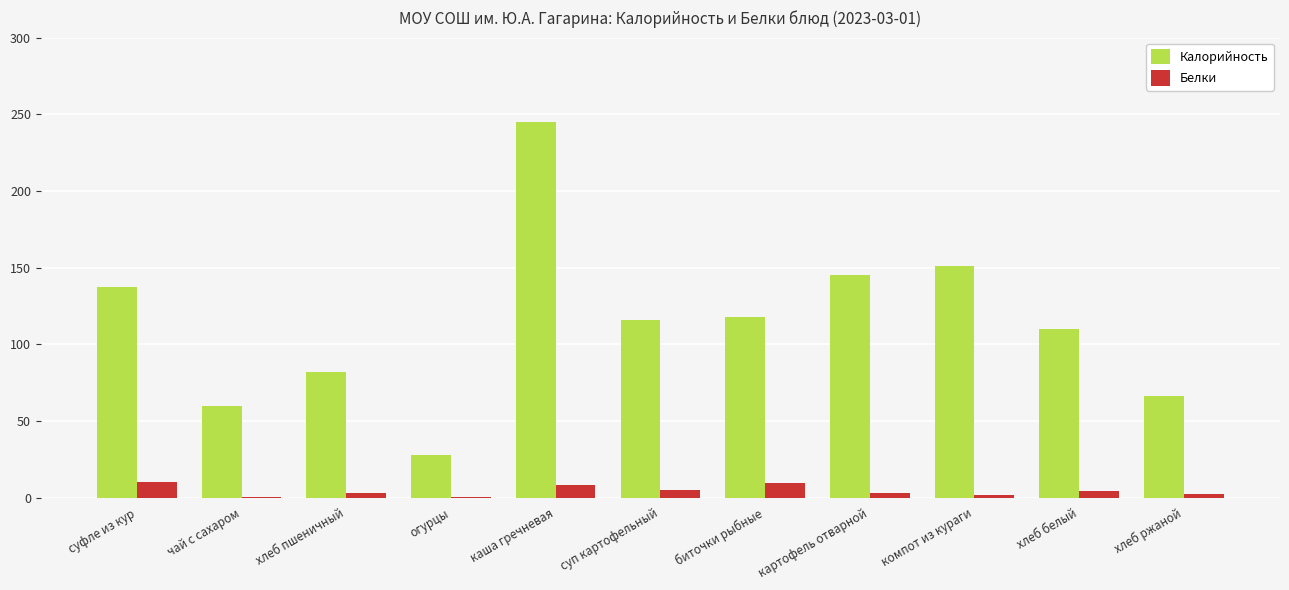

Which series has the largest total across all categories?

Калорийность